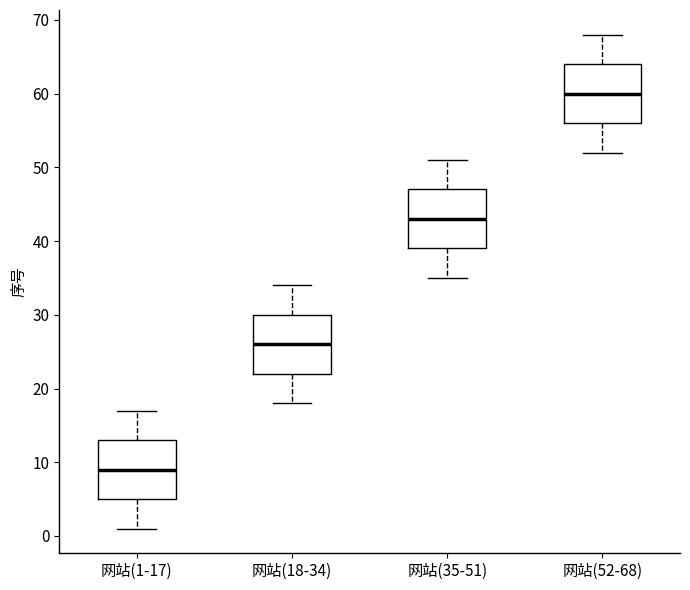

Where does the median line of the box for 网站(1-17) sit on the y-axis? The values are not printed on the chart, so give them approximately, as read against the axis.

9